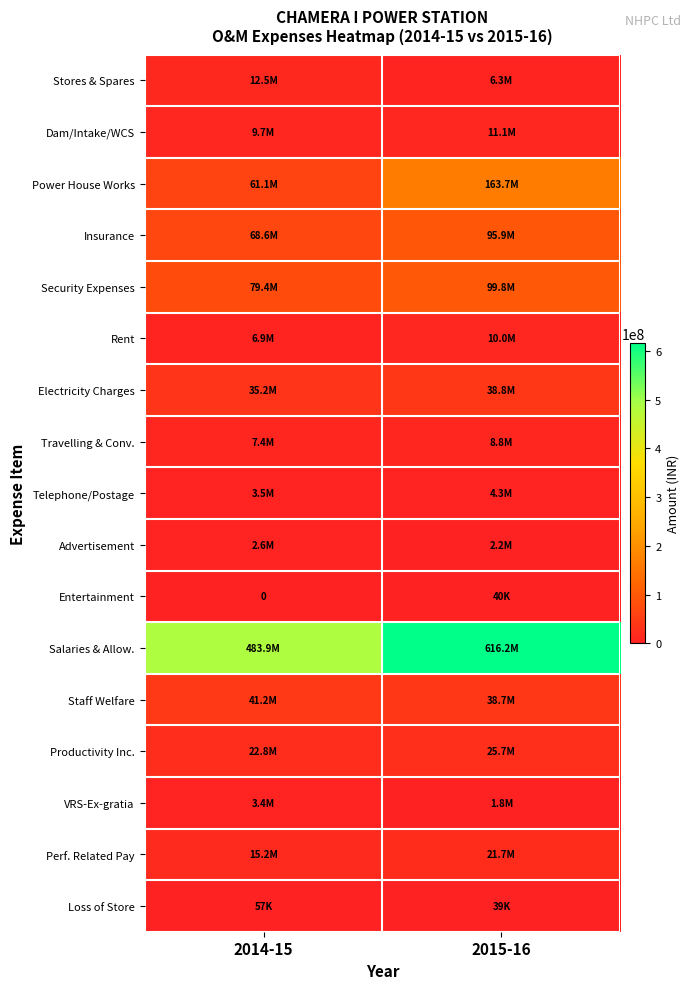

At which label does Staff Welfare reach its minimum?

2015-16